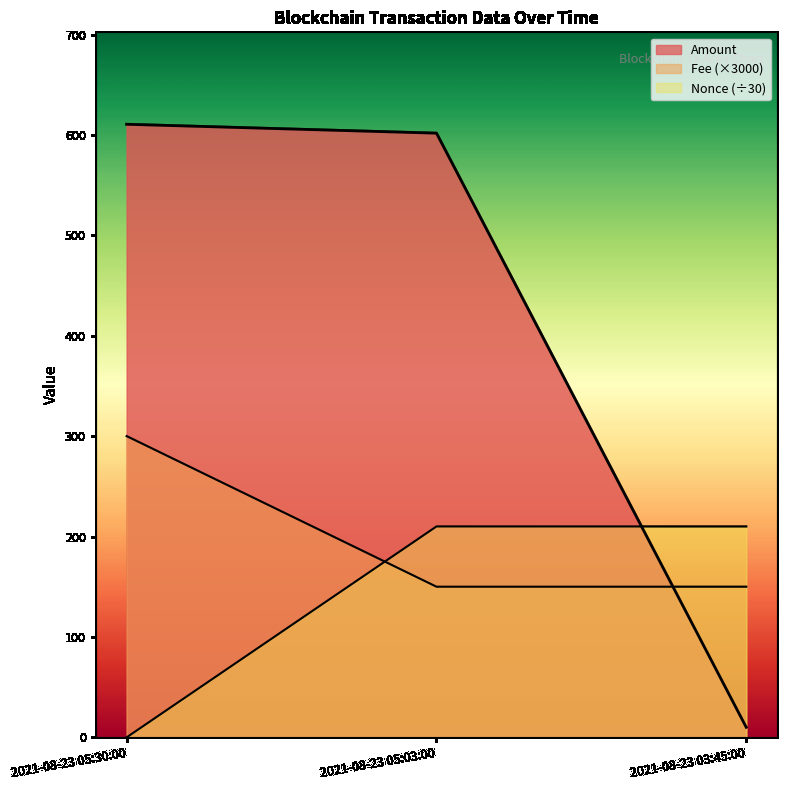

At which category is the sum across all series the highest?

2021-08-23 05:03:00